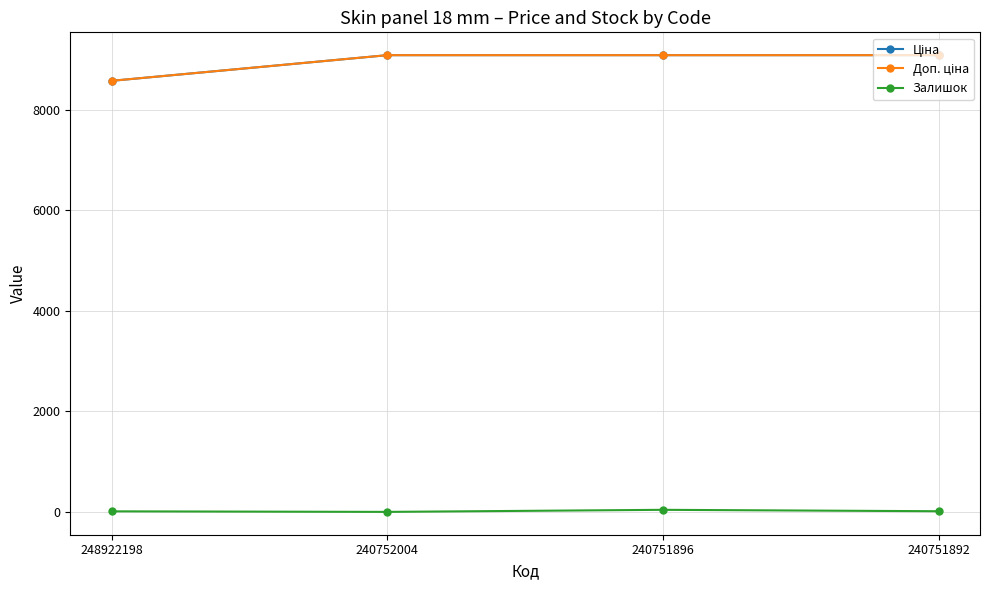

True or false: Доп. ціна has more than 0 interior local peaks.

False